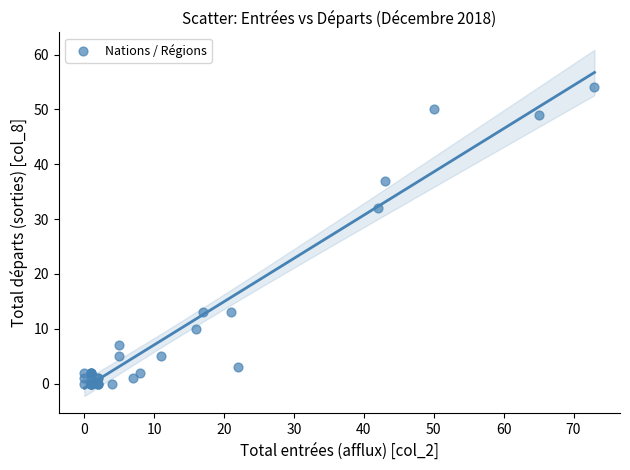

What Y value in the scatter plot is closest to 27?

32